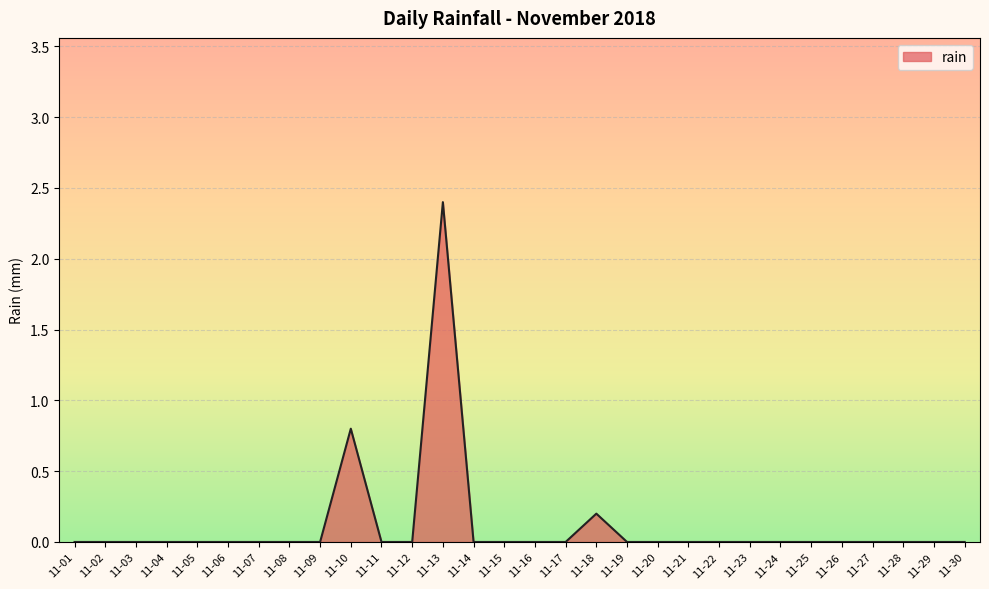

What is the average value?

0.1